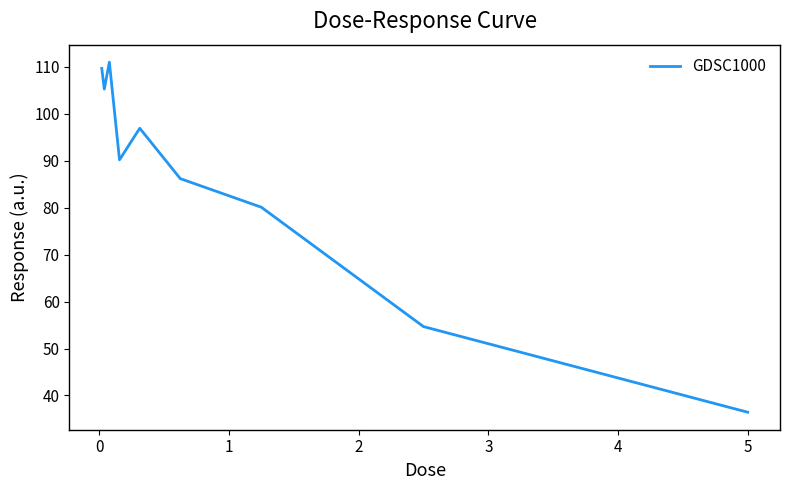

Reading left to right, extract all data points from this chart.

109.6	105.2	111.0	90.2	96.9	86.2	80.1	54.7	36.4